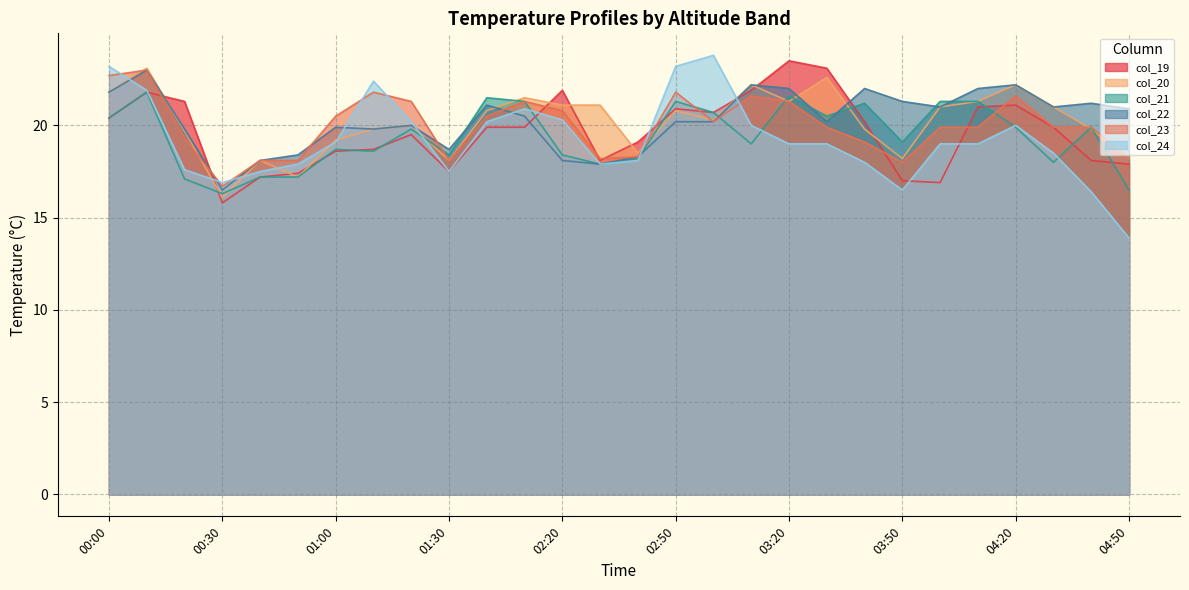

The col_22 series shows 13.8 at 02:50. True or false?

False